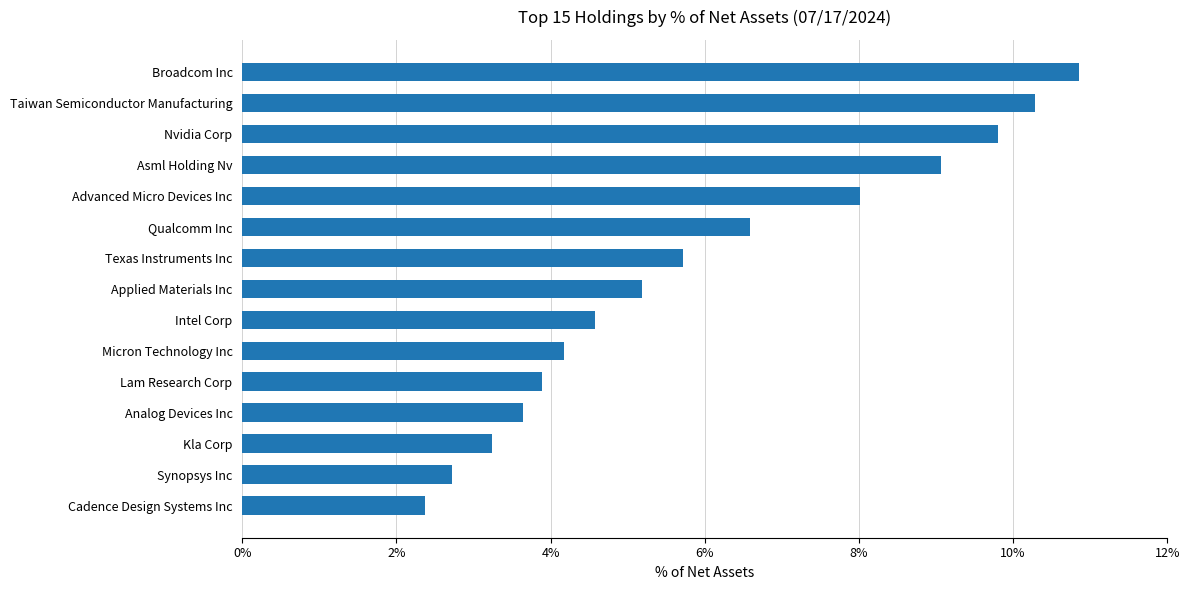

What is the ratio of the value at Analog Devices Inc to the value at Lam Research Corp?

0.9